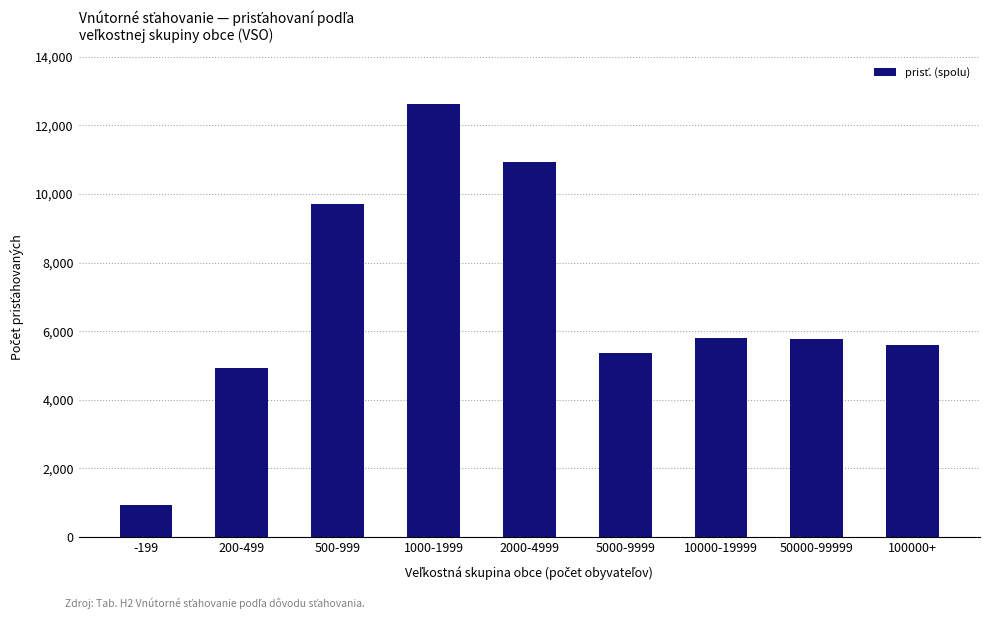

How many data points are less than 5785?

4